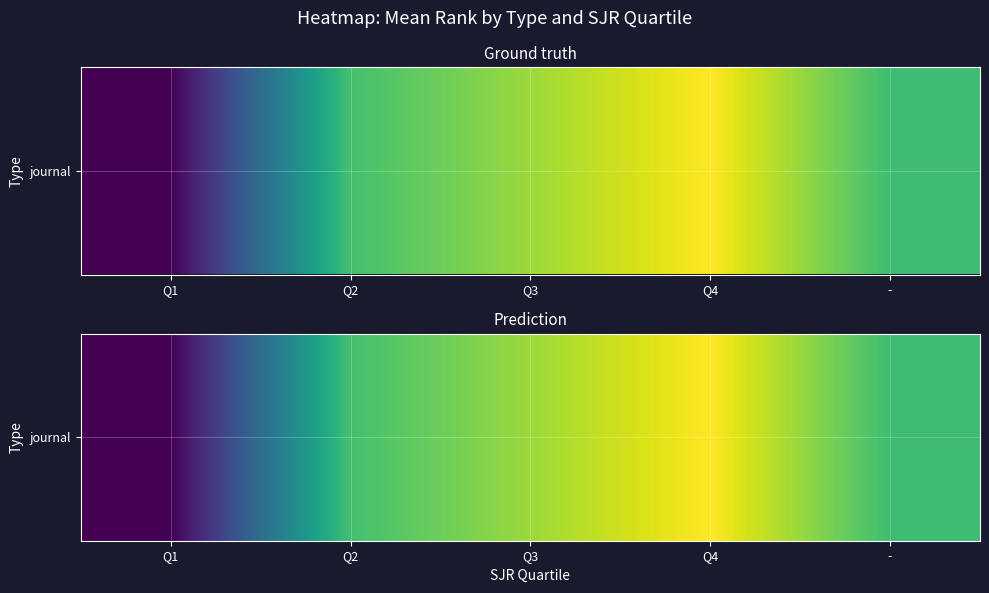

Is it true that the value at Q1 is 18.2?

True